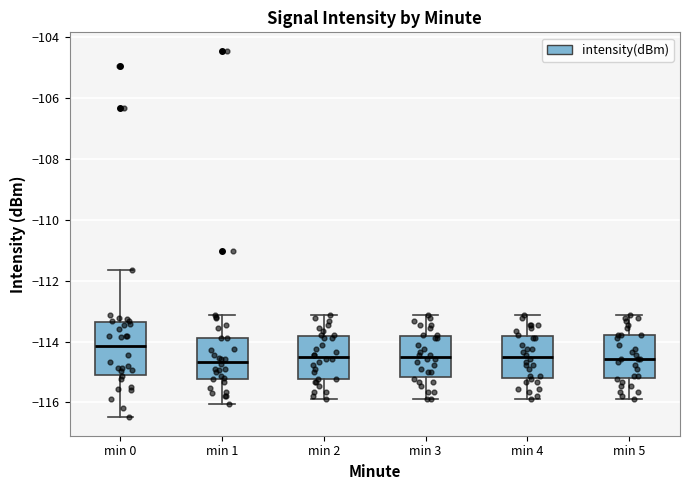

Reading left to right, transcribe this box plot: for each box, give where its median line is, the range the box spans, and where its two whiskers end, as read against the y-axis. The values are not printed on the chart, so give them approximately, as read against the axis.

min 0: median -114.2, box -115.0 to -113.4, whiskers -116.4 to -111.6
min 1: median -114.6, box -115.2 to -113.8, whiskers -116.0 to -113.2
min 2: median -114.6, box -115.2 to -113.8, whiskers -115.8 to -113.2
min 3: median -114.6, box -115.2 to -113.8, whiskers -115.8 to -113.2
min 4: median -114.6, box -115.2 to -113.8, whiskers -115.8 to -113.2
min 5: median -114.6, box -115.2 to -113.8, whiskers -115.8 to -113.2